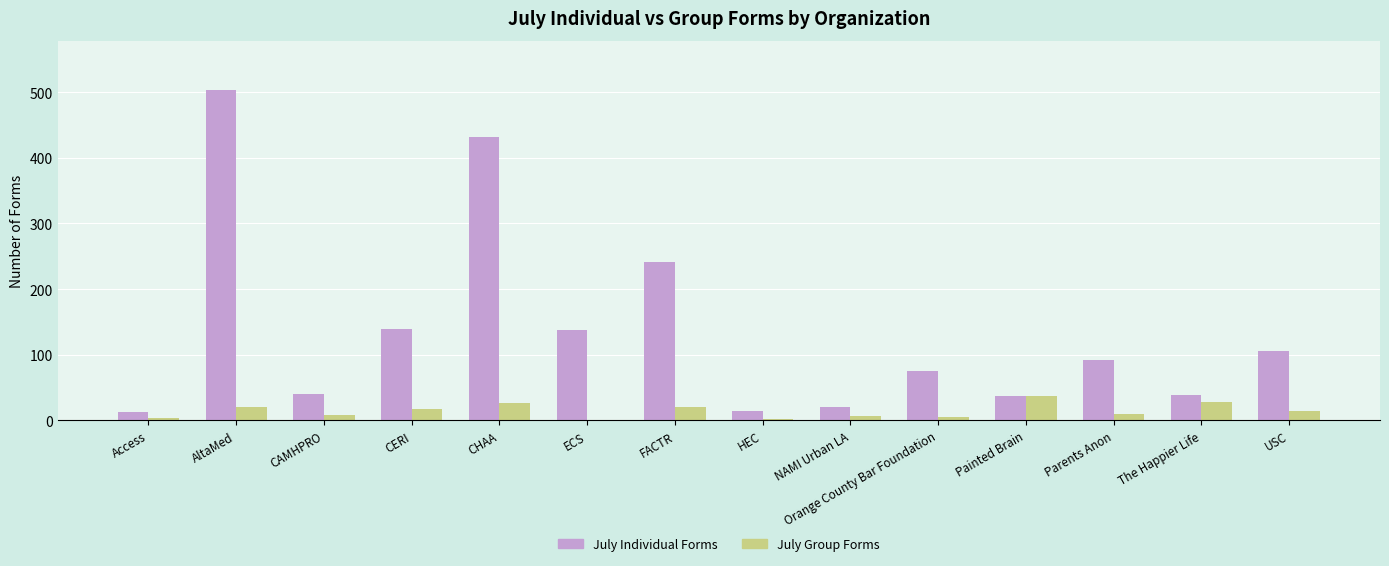

Count the number of data series in this chart.

2